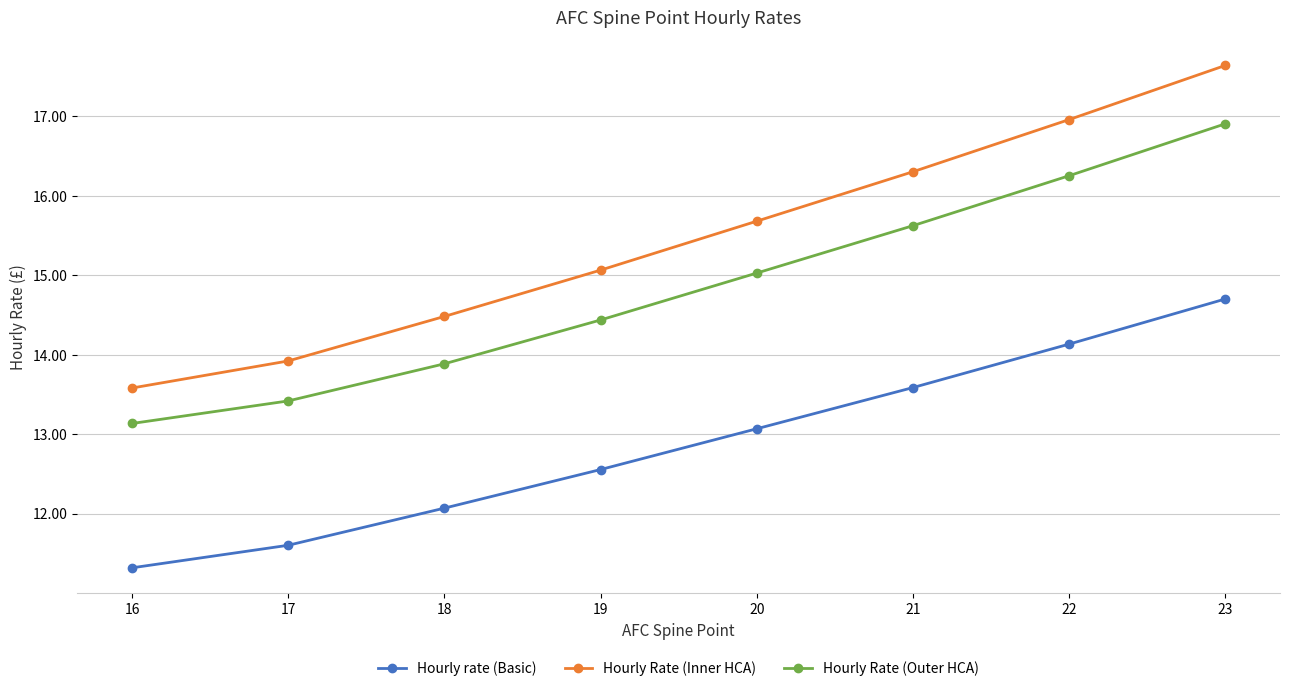

What are all the series names shown in the legend?

Hourly rate (Basic), Hourly Rate (Inner HCA), Hourly Rate (Outer HCA)